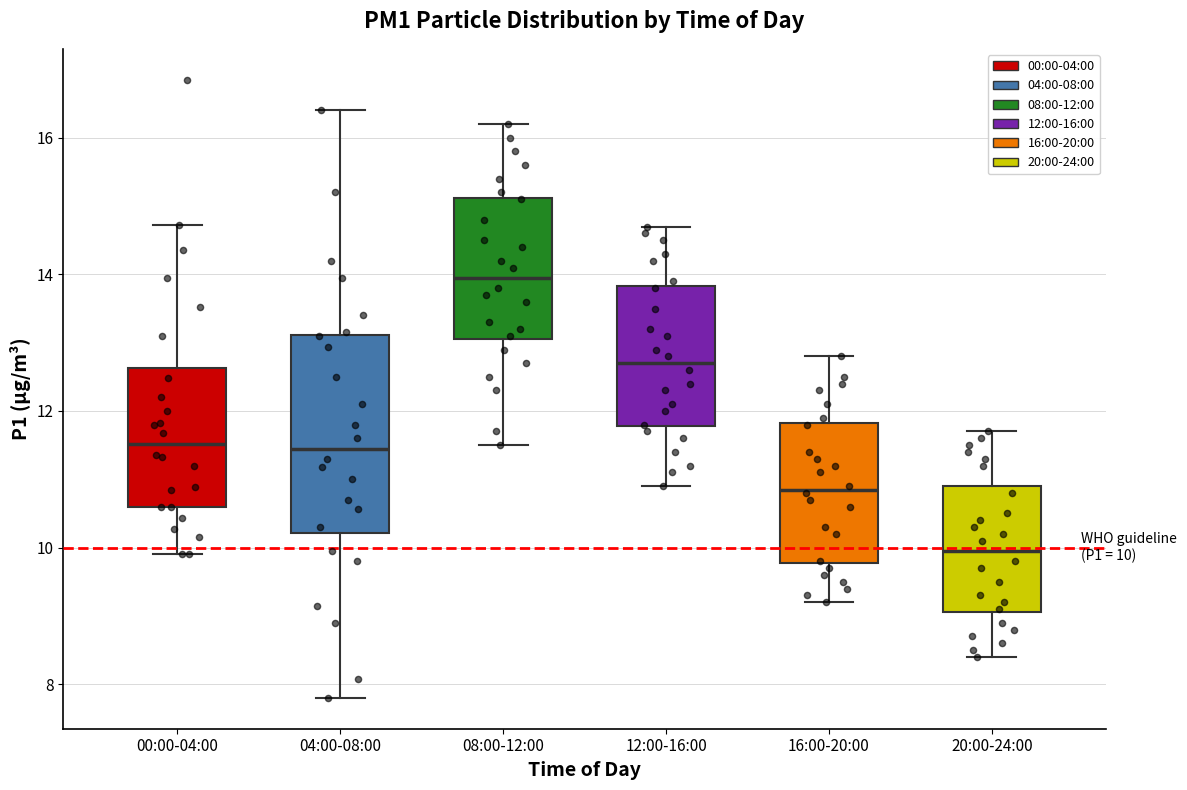

Comparing the boxes themselves (not the whiskers), which one is the tallest?

04:00-08:00